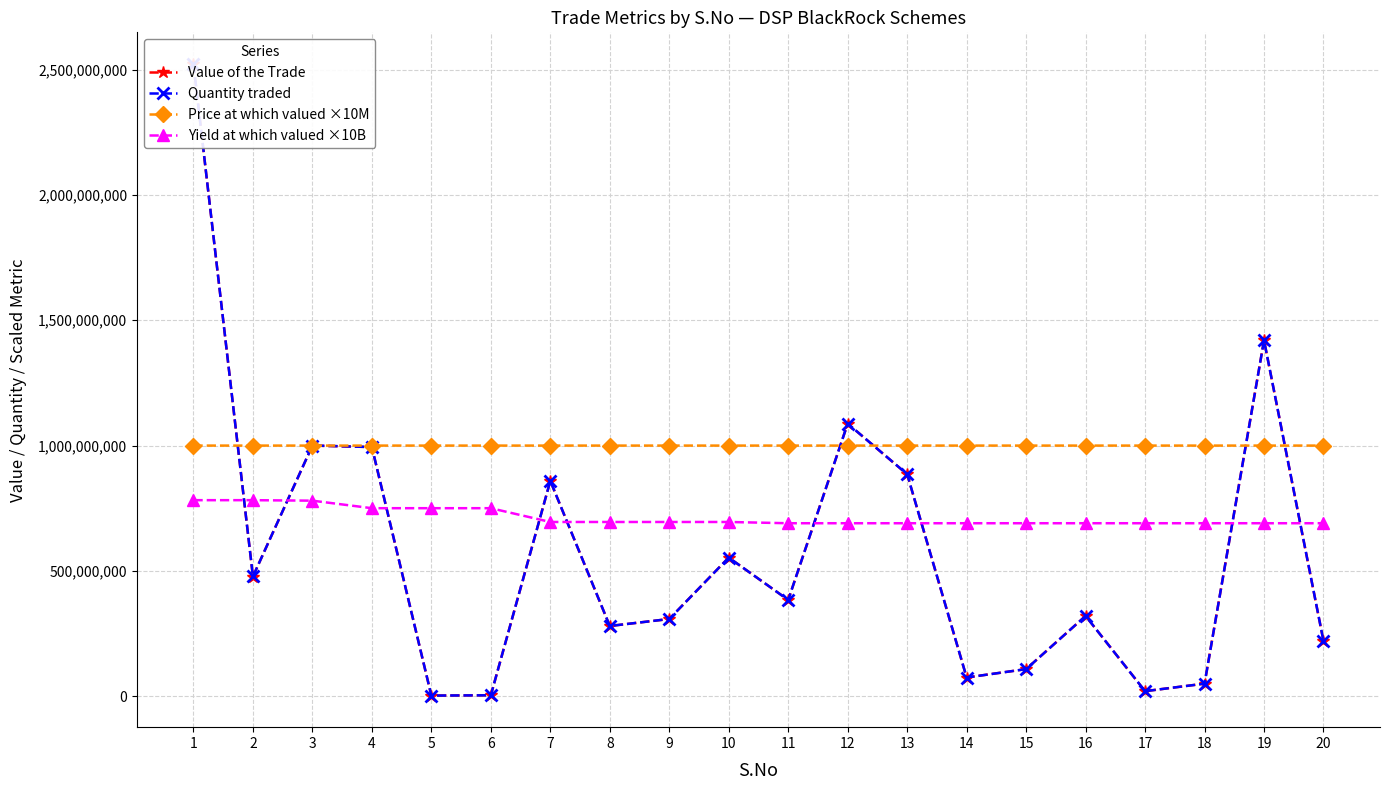

Which category has the highest value in the Price at which valued ×10M series?

20